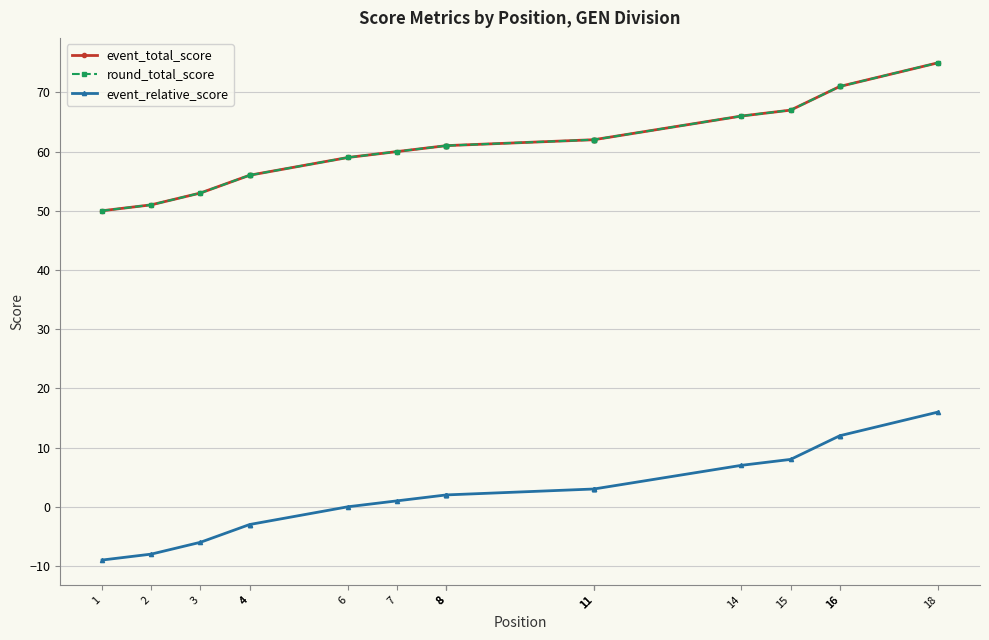

What is the total value across all series at 15?

142